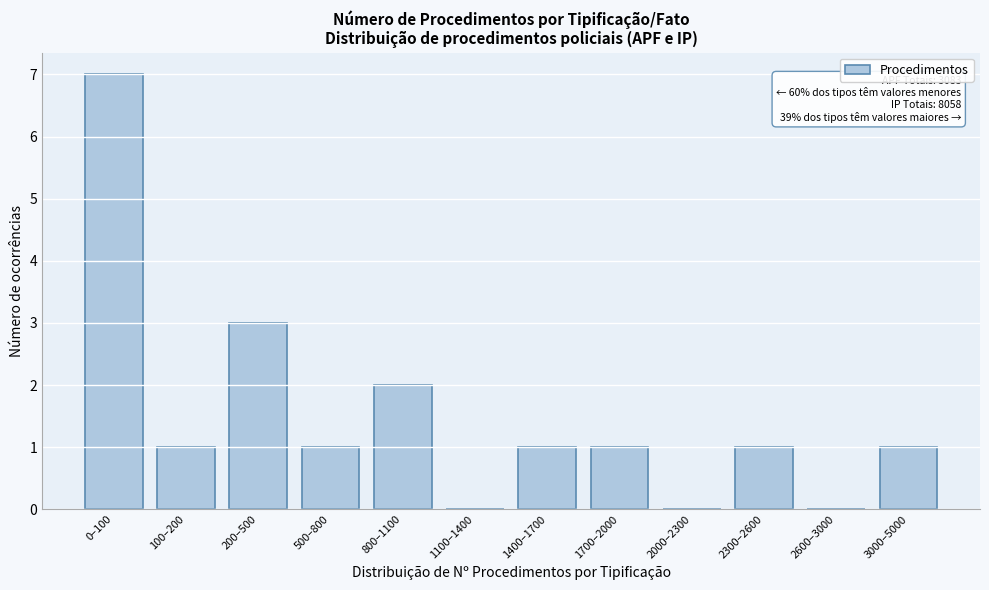

Reading right to left, list all the values displayed in this chart.

3000–5000=1	2600–3000=0	2300–2600=1	2000–2300=0	1700–2000=1	1400–1700=1	1100–1400=0	800–1100=2	500–800=1	200–500=3	100–200=1	0–100=7